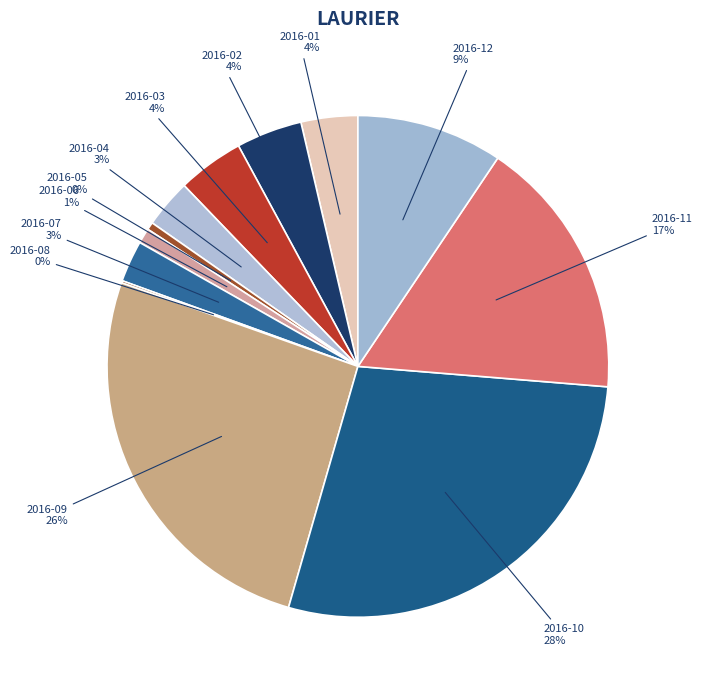

The 2016-03 slice represents 4% of the pie. True or false?

True